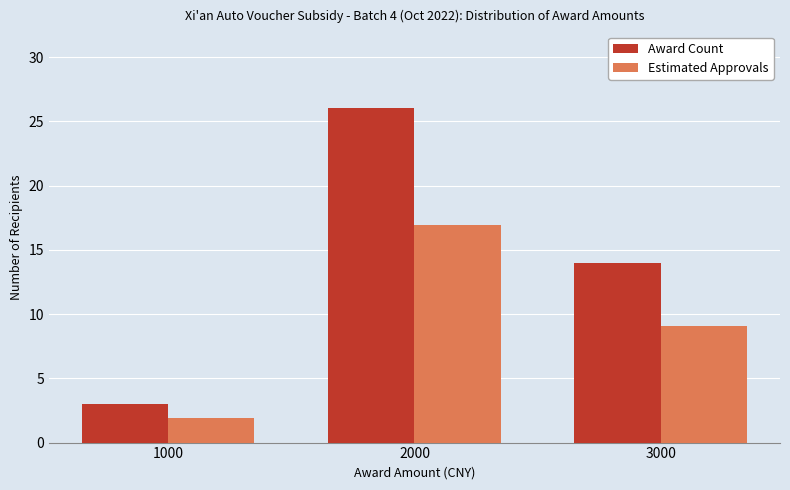

The value of Award Count at 1000 is 3.0. True or false?

True